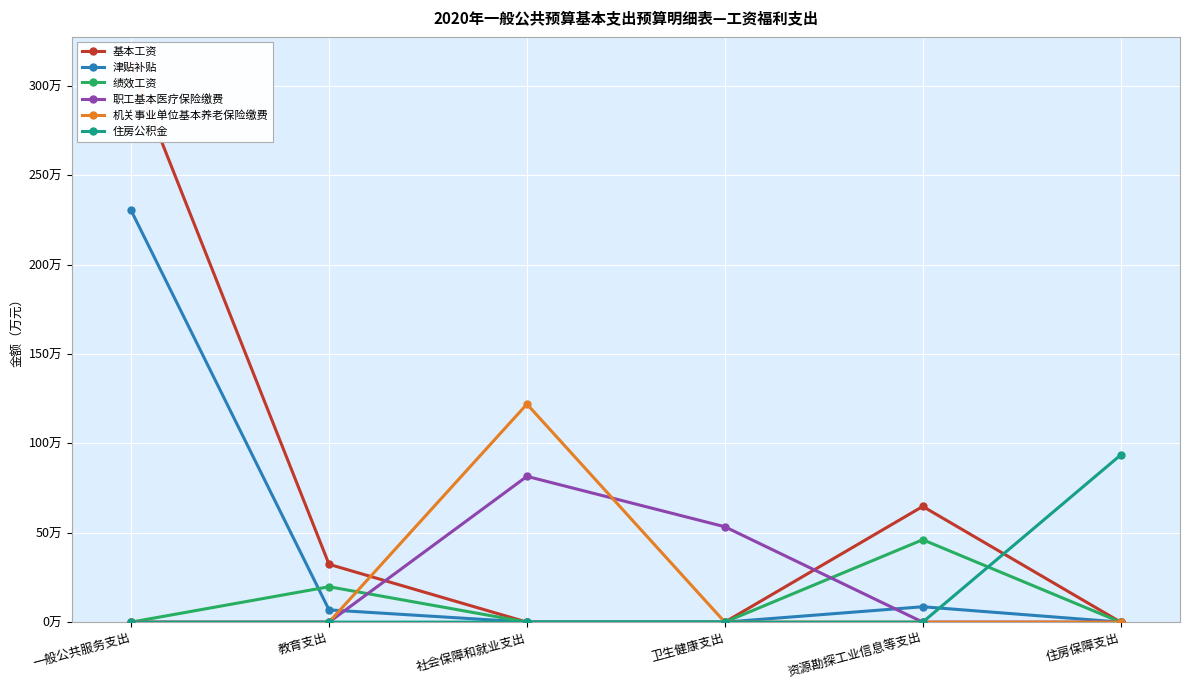

What is the difference between the maximum and minimum values in the 绩效工资 series?

46.1